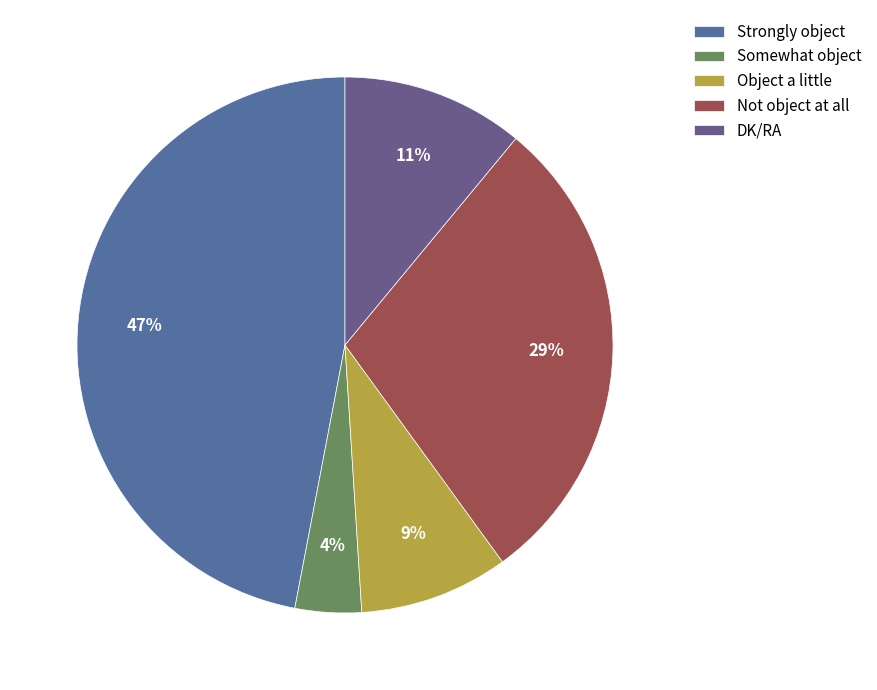

Which slice is the largest?

Strongly object